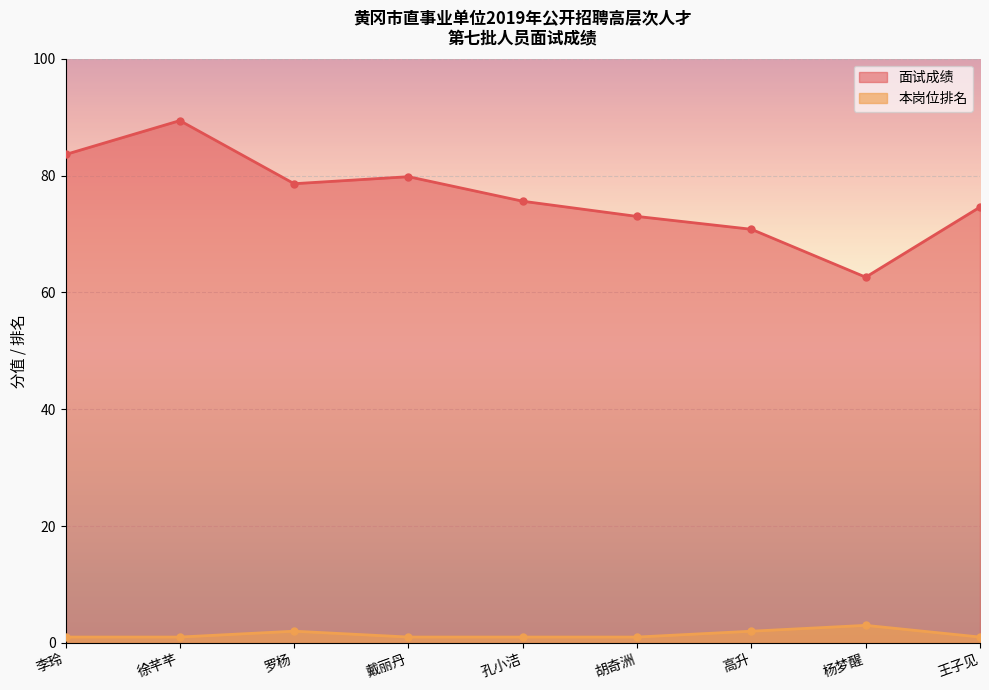

What are all the series names shown in the legend?

面试成绩, 本岗位排名